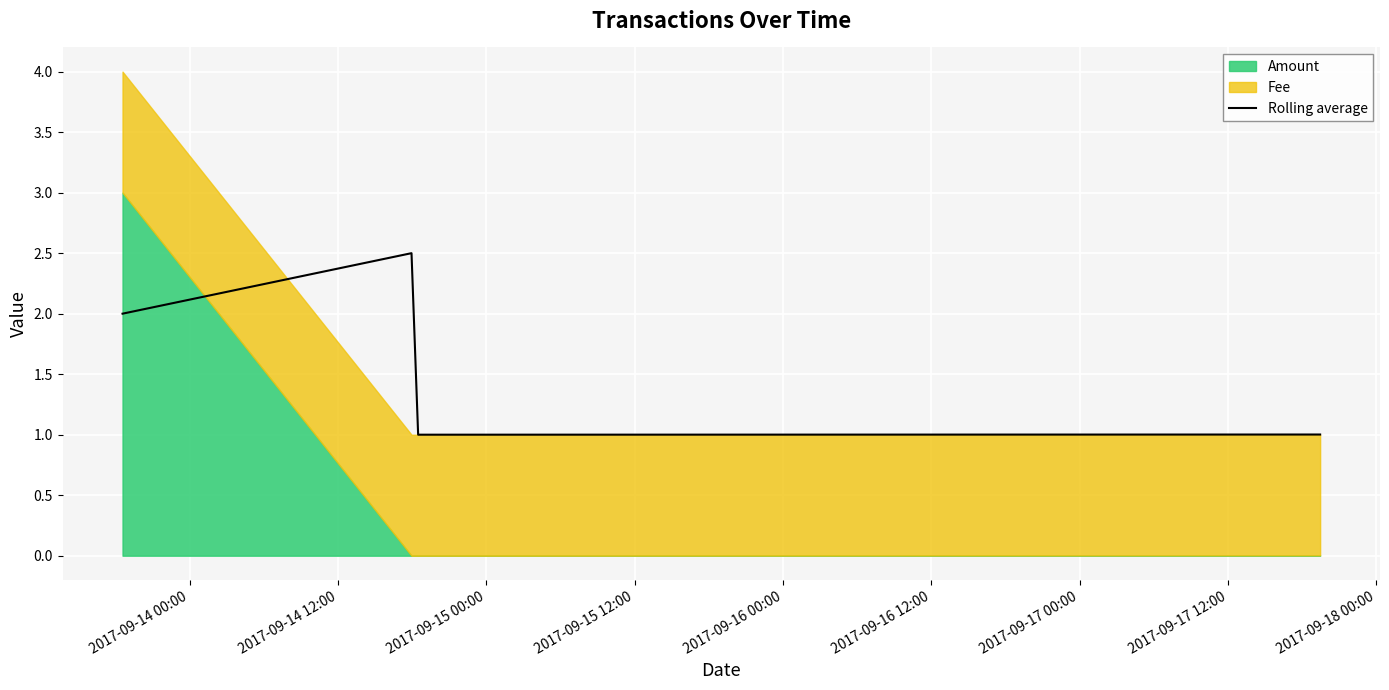

True or false: Rolling average has more than 1 points higher than both neighbors.

False